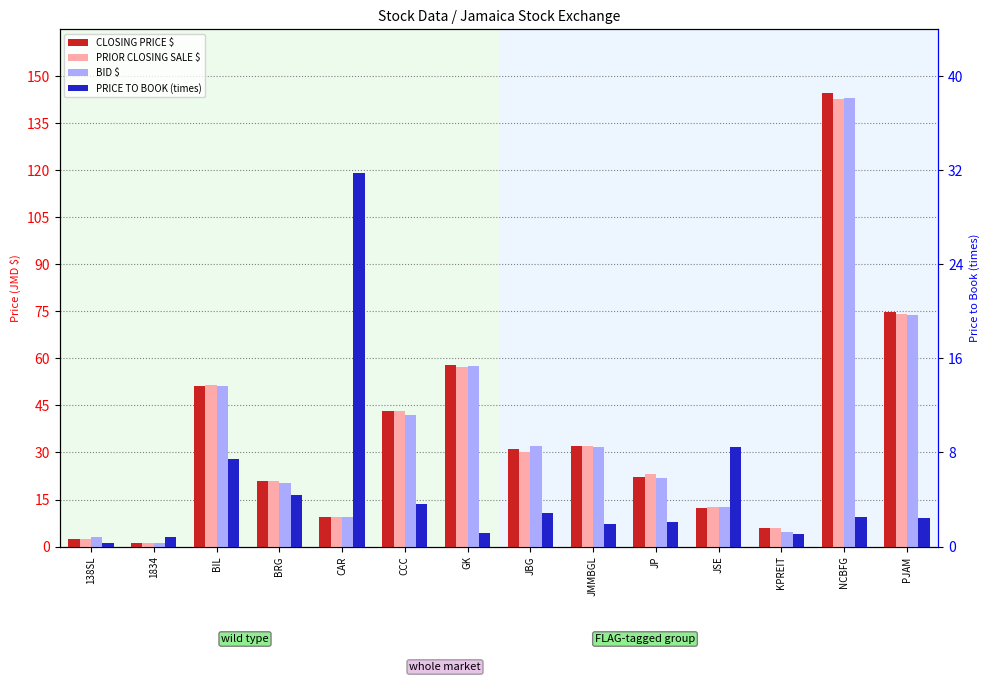

At KPREIT, list the series in order from largest to smallest.

CLOSING PRICE $, PRIOR CLOSING SALE $, BID $, PRICE TO BOOK (times)